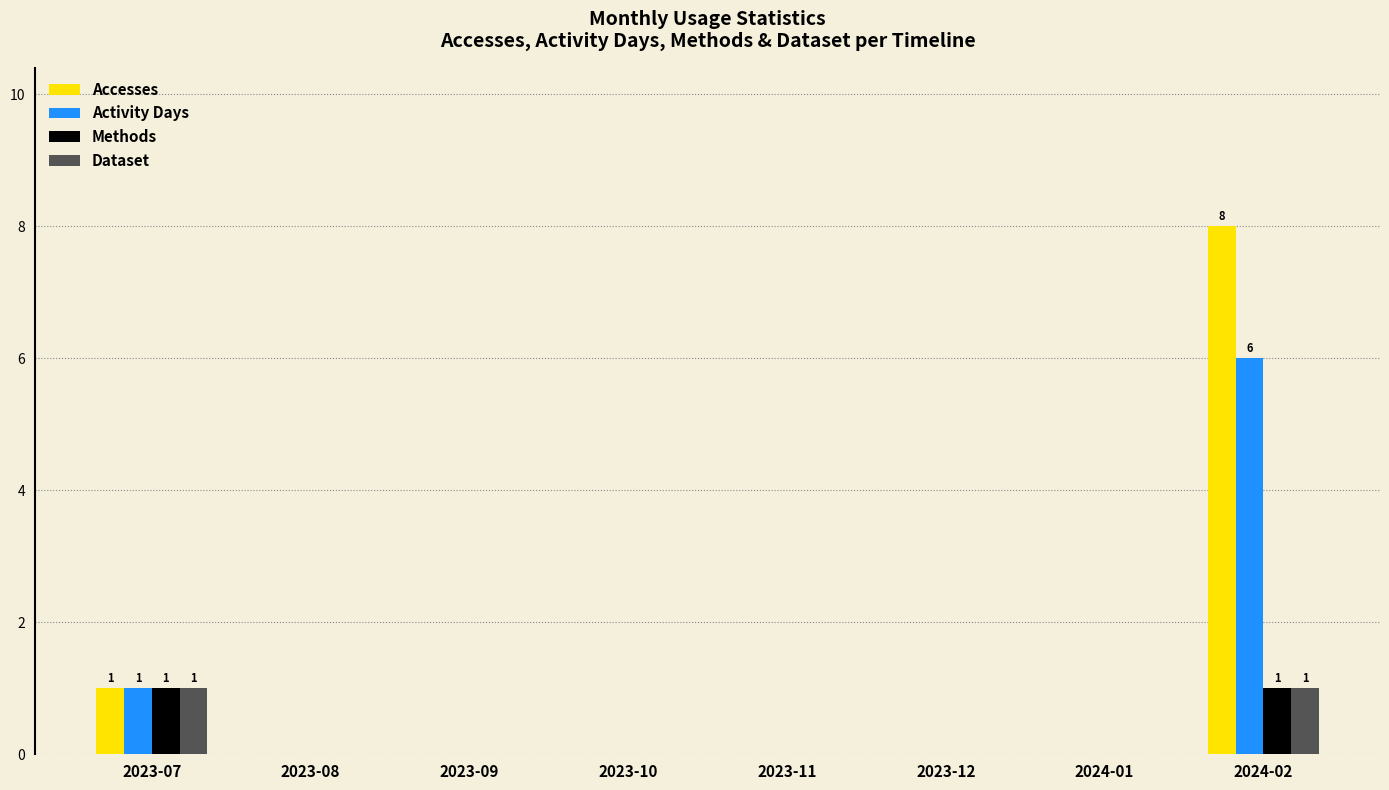

Between 2024-01 and 2024-02, which series saw the biggest shift?

Accesses